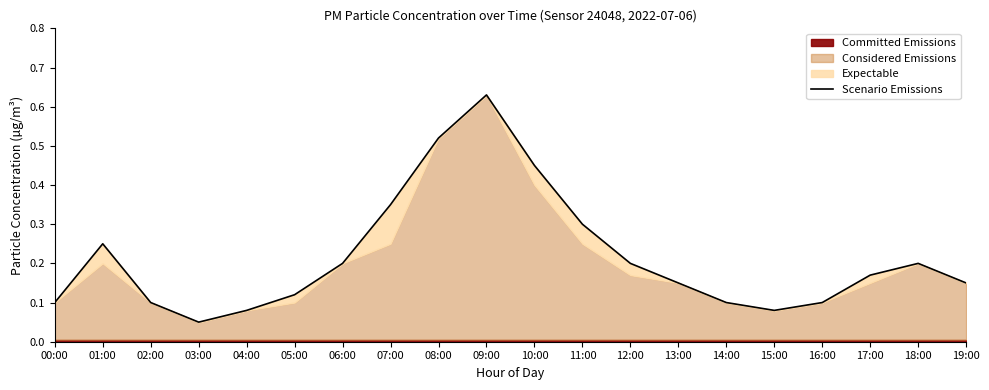

Rank the categories by value from highest to lowest.

09:00, 08:00, 10:00, 07:00, 11:00, 01:00, 06:00, 12:00, 18:00, 17:00, 13:00, 19:00, 05:00, 00:00, 02:00, 14:00, 16:00, 04:00, 15:00, 03:00